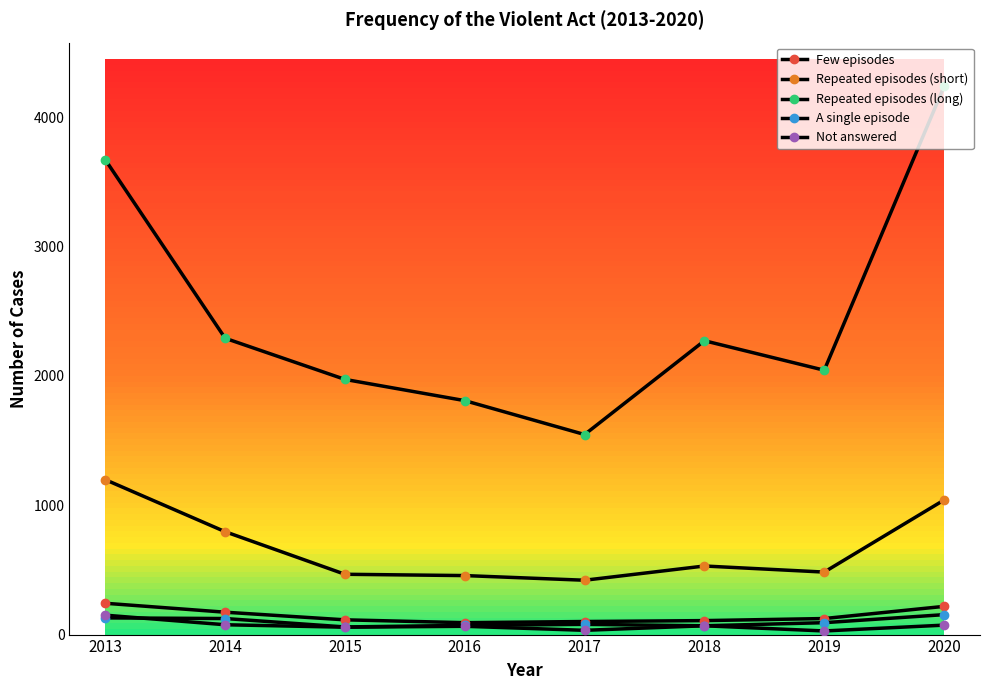

Does the chart display data point markers on the line(s)?

Yes